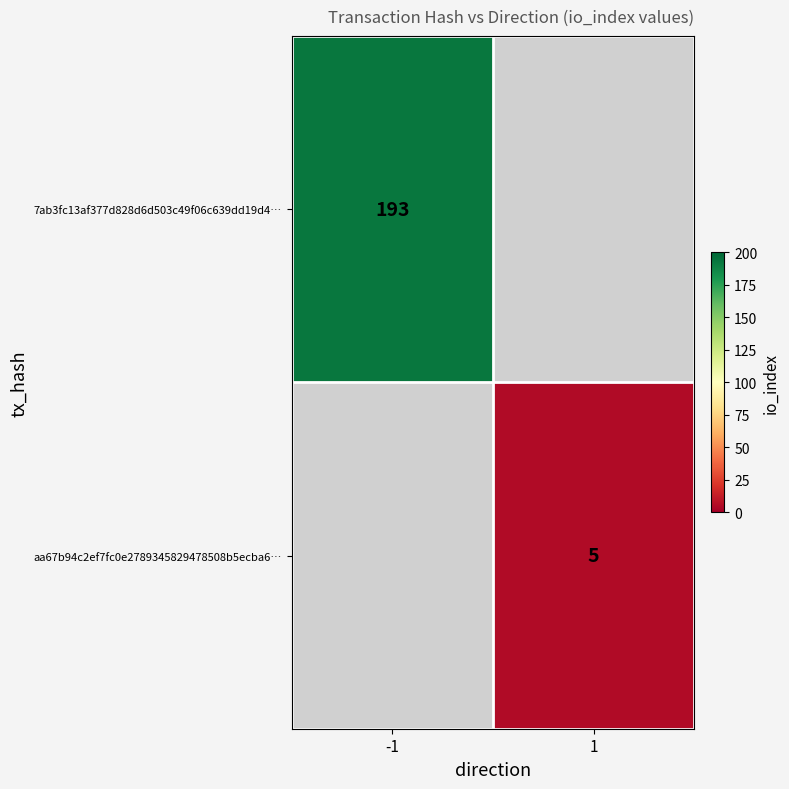

Which has a higher value, 1 or -1?

-1